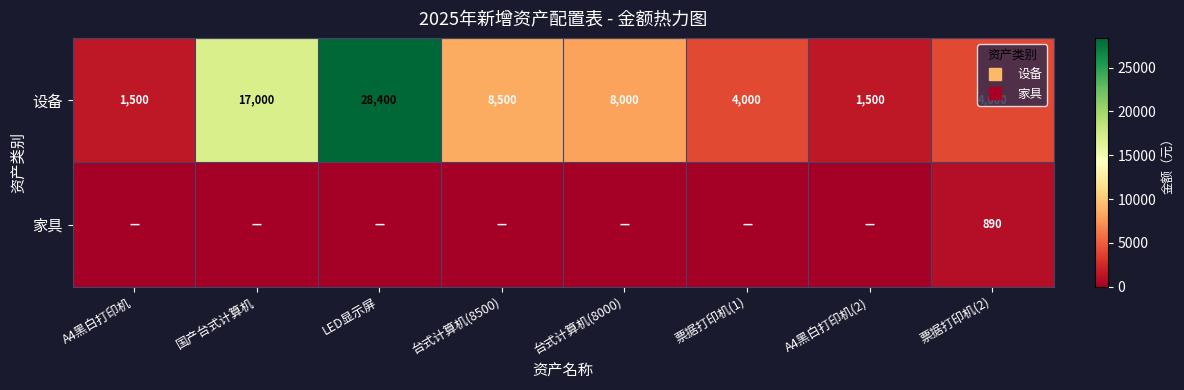

Which series changed the most between 国产台式计算机 and 票据打印机(2)?

设备